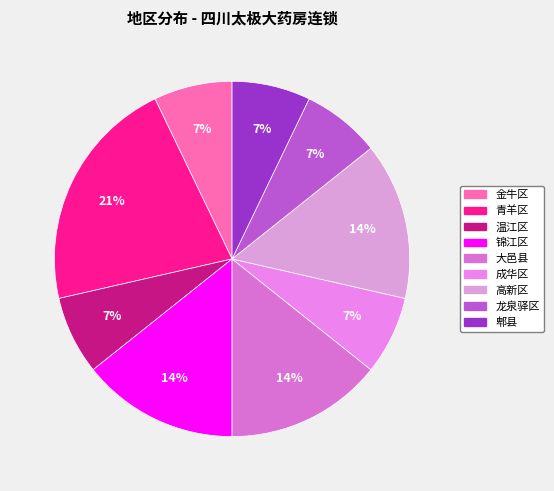

Rank the categories by value from lowest to highest.

金牛区, 温江区, 成华区, 龙泉驿区, 郫县, 锦江区, 大邑县, 高新区, 青羊区